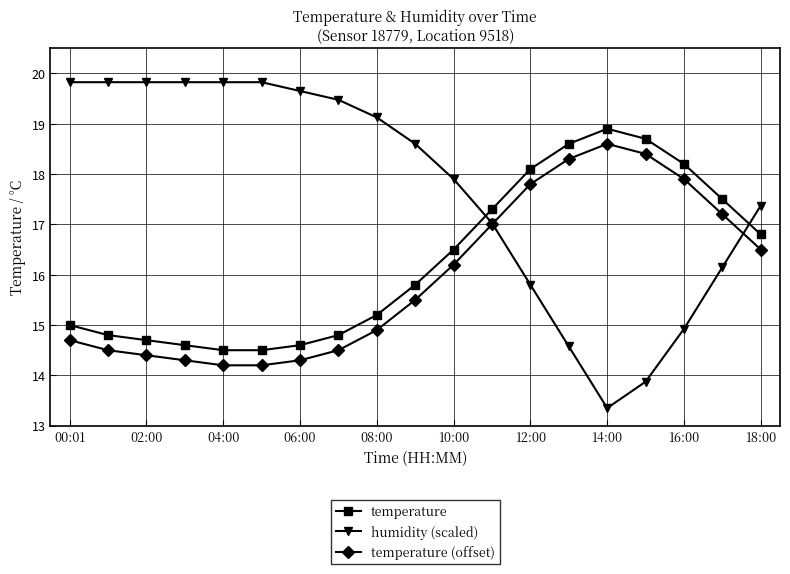

Which series has the largest range (max minus min)?

humidity (scaled)